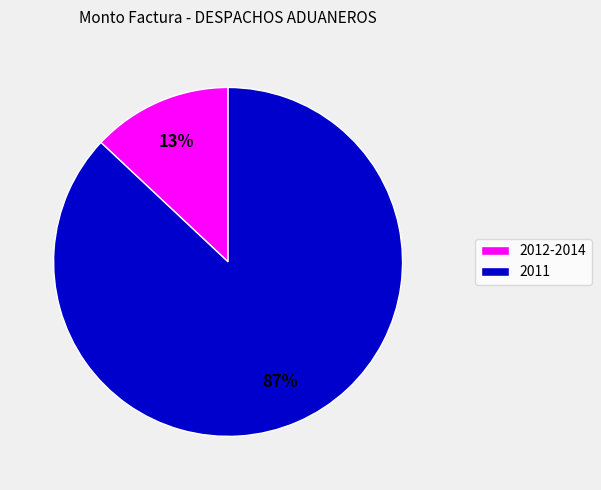

Does any single category account for the majority?

Yes